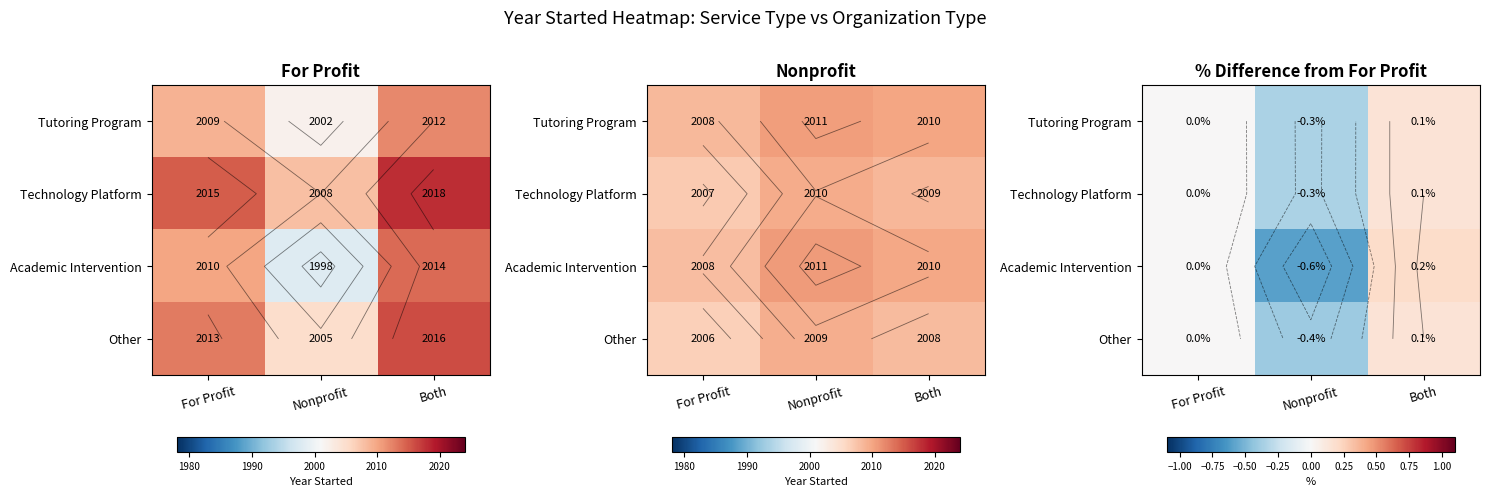

What value does the Tutoring Program series have at Nonprofit?

-0.3